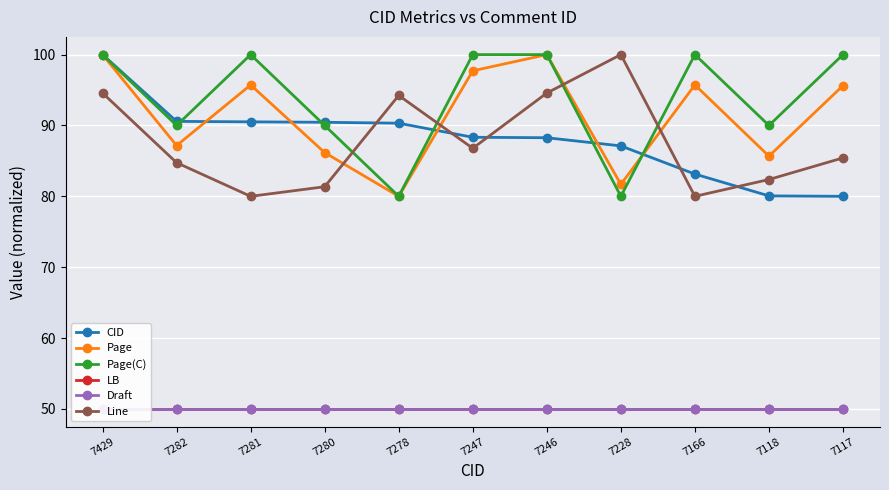

Is it true that CID equals 143.6 at 7118?

False